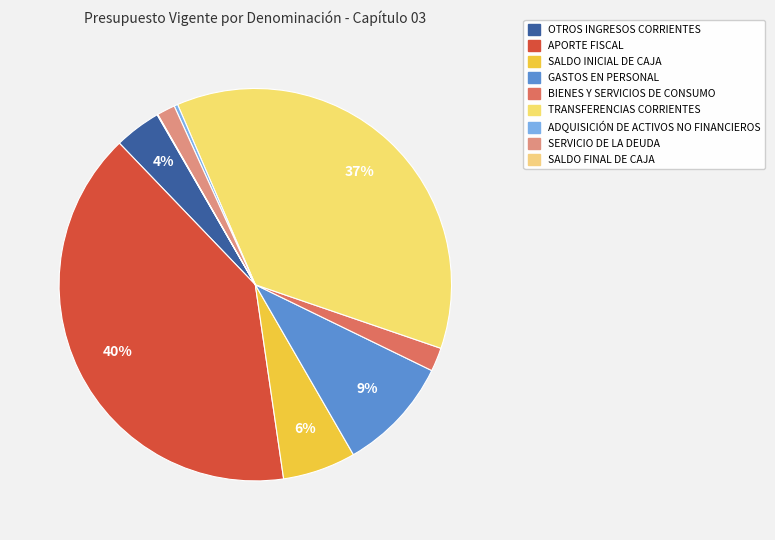

Is the sum of SALDO FINAL DE CAJA and ADQUISICIÓN DE ACTIVOS NO FINANCIEROS greater than half?

No